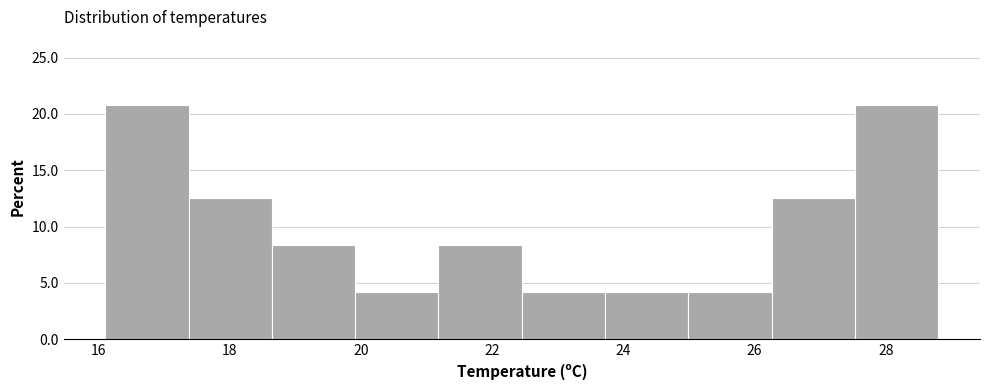

Reading left to right, list every bar in this chart as the range it spans on the x-axis followed by its height. Neither the bar edges nor the heights are printed on the chart, so give them approximately, as read against the axes.

16.2 to 17.4: 21.0
17.4 to 18.6: 12.5
18.6 to 20.0: 8.5
20.0 to 21.2: 4.0
21.2 to 22.4: 8.5
22.4 to 23.8: 4.0
23.8 to 25.0: 4.0
25.0 to 26.2: 4.0
26.2 to 27.6: 12.5
27.6 to 28.8: 21.0